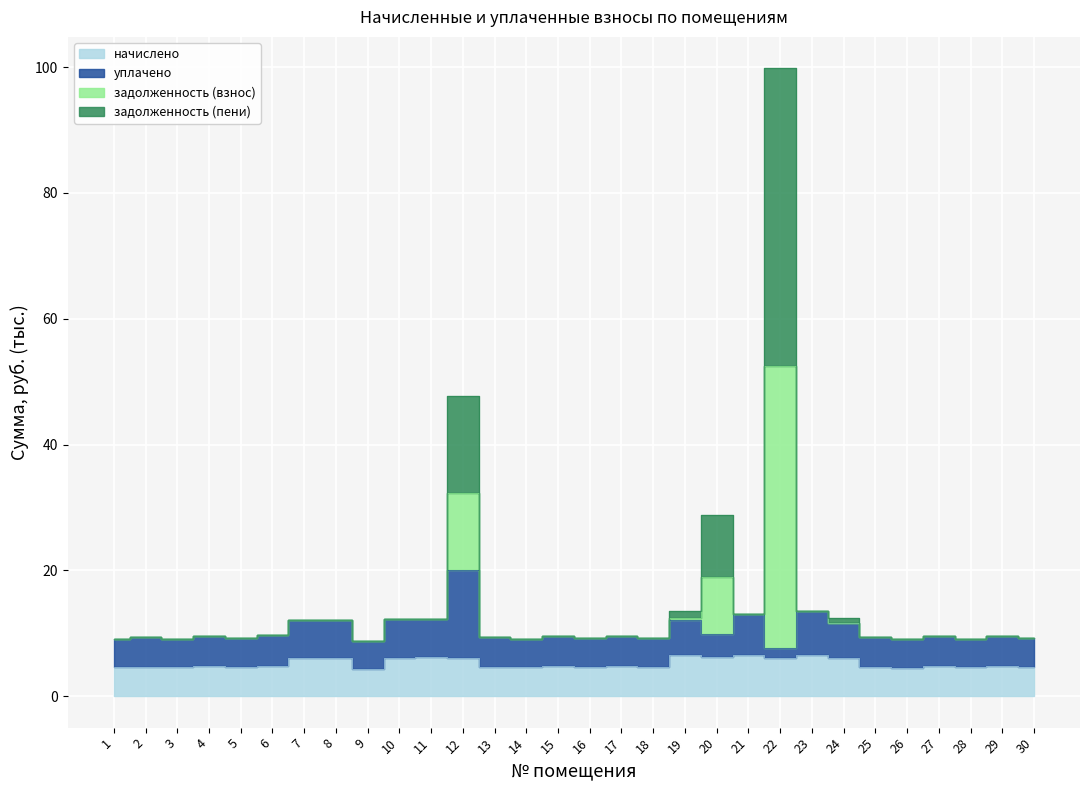

In начислено, how many points are lower than both neighbors (excluding endpoints)?

10